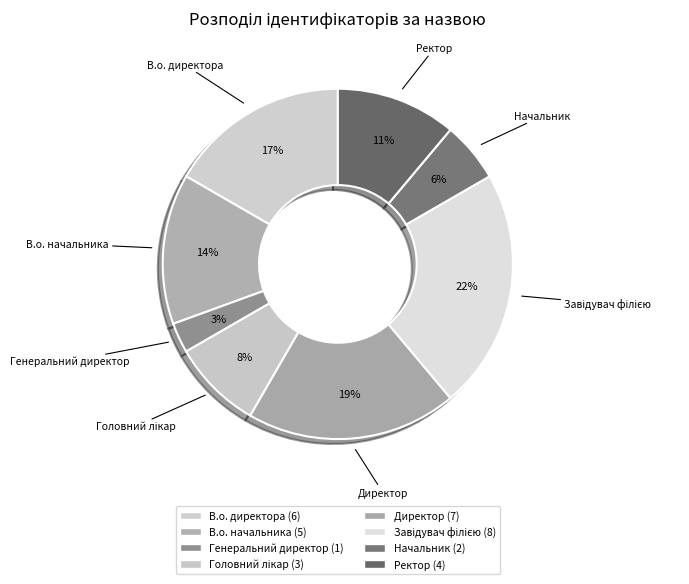

Is there a majority slice in this chart?

No